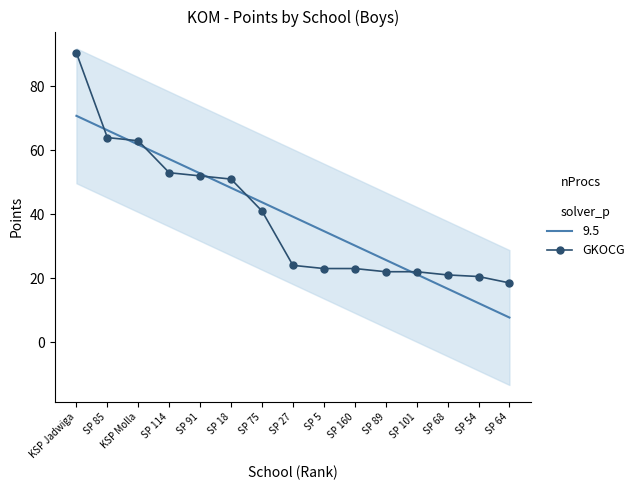

The value at SP 160 is 23.0. True or false?

True